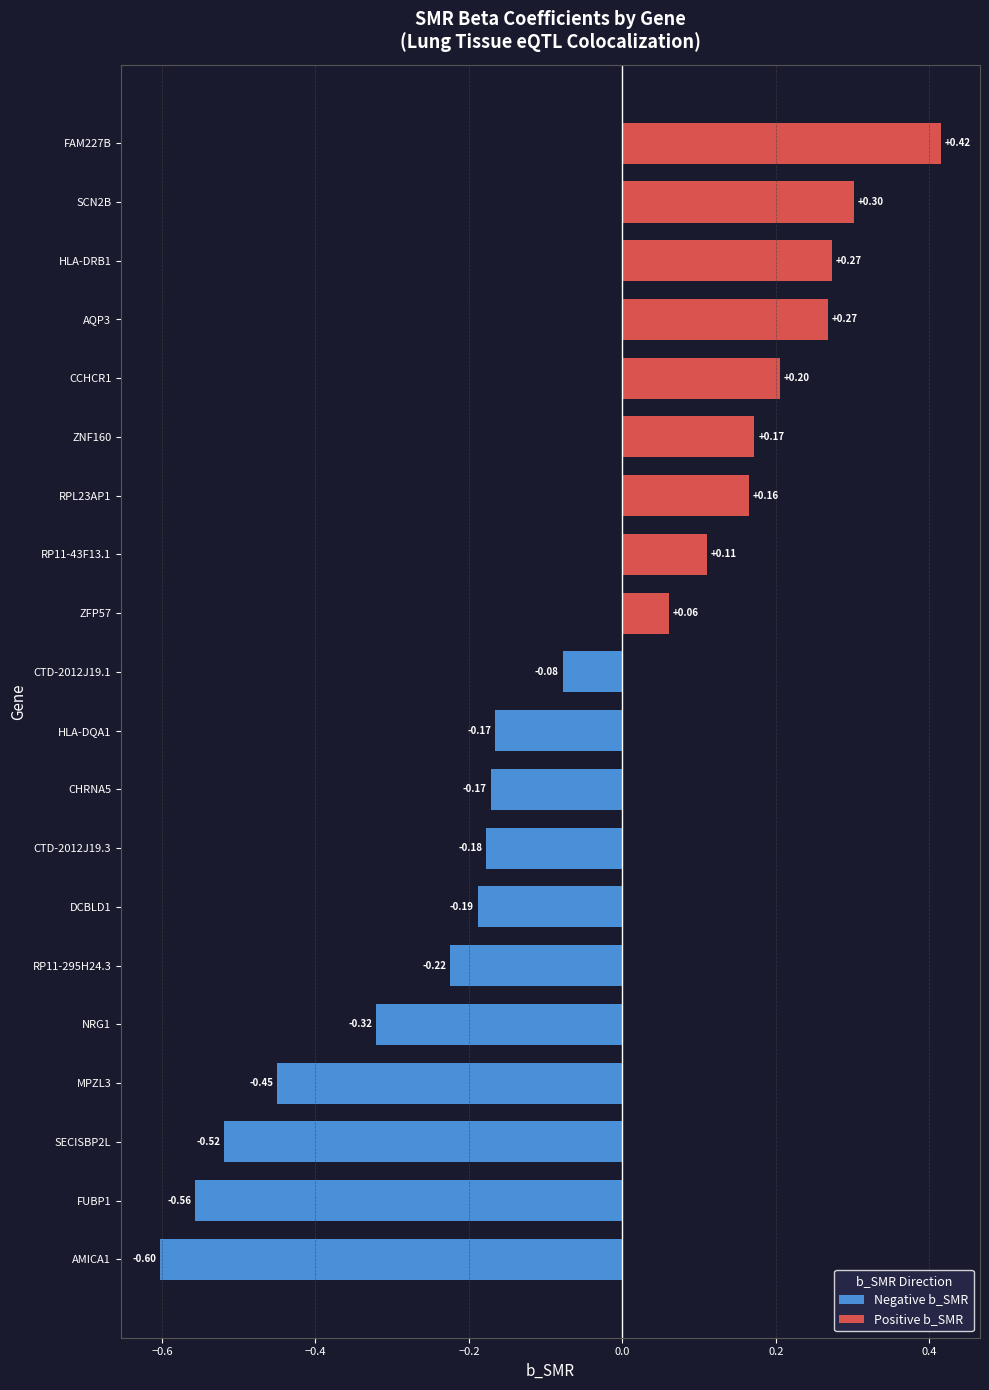

Where is the data nearest to the value 0?

ZFP57